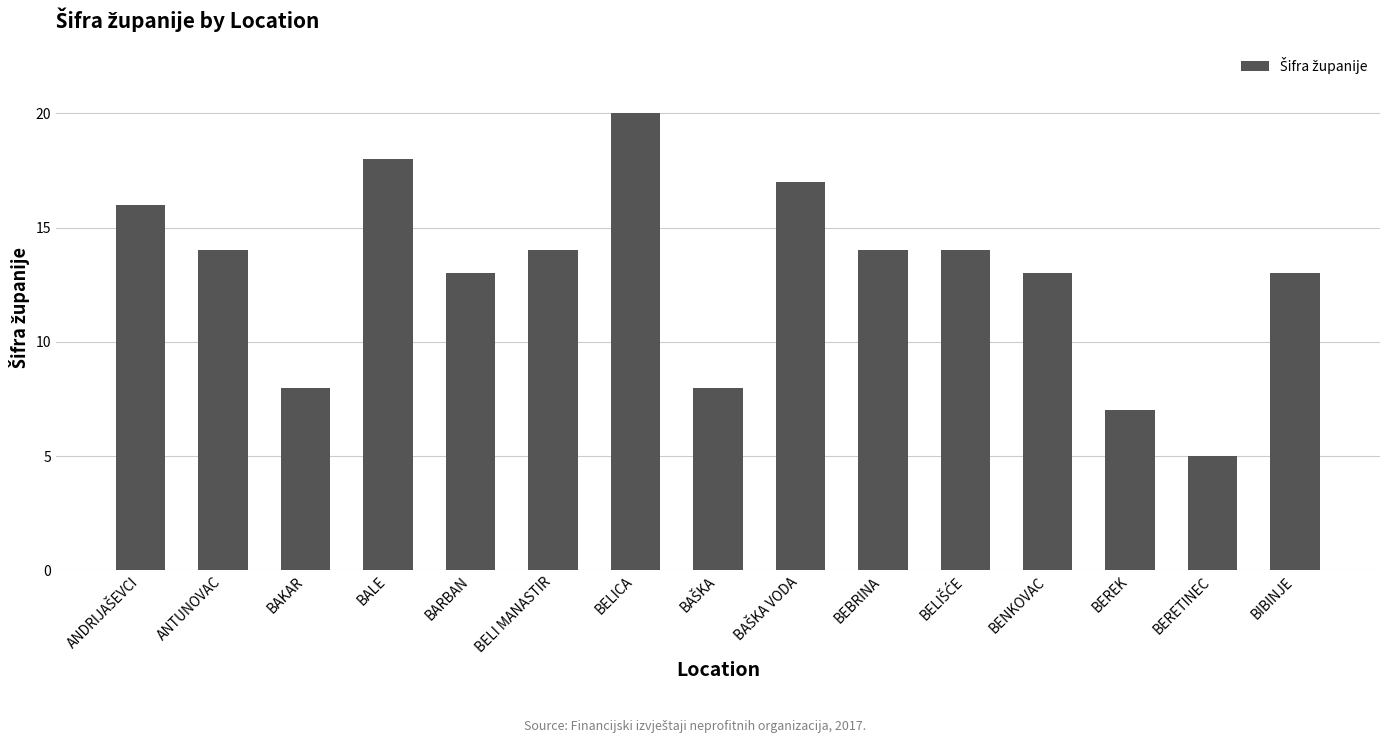

What is the value of the 14th bar from the left?

5